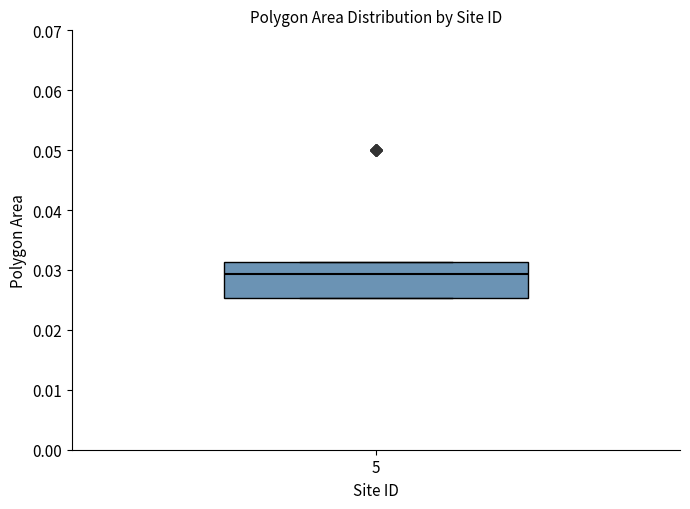

Transcribe this box plot: give where the median line is, the range the box spans, and where the two whiskers end, as read against the y-axis. The values are not printed on the chart, so give them approximately, as read against the axis.

median 0.029, box 0.025 to 0.031, whiskers 0.025 to 0.031